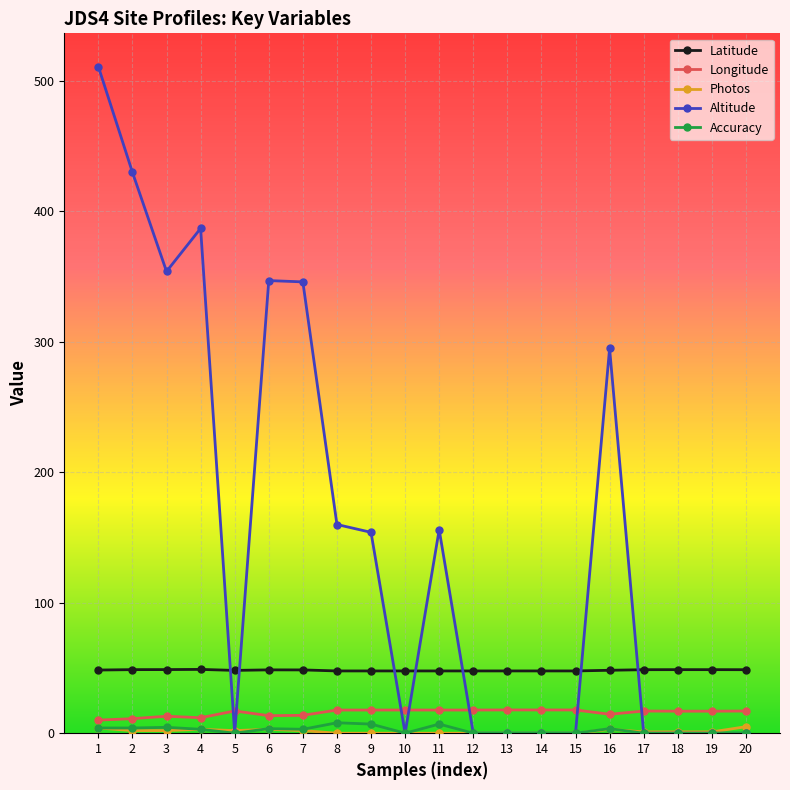

True or false: Latitude and Longitude cross at least once.

False